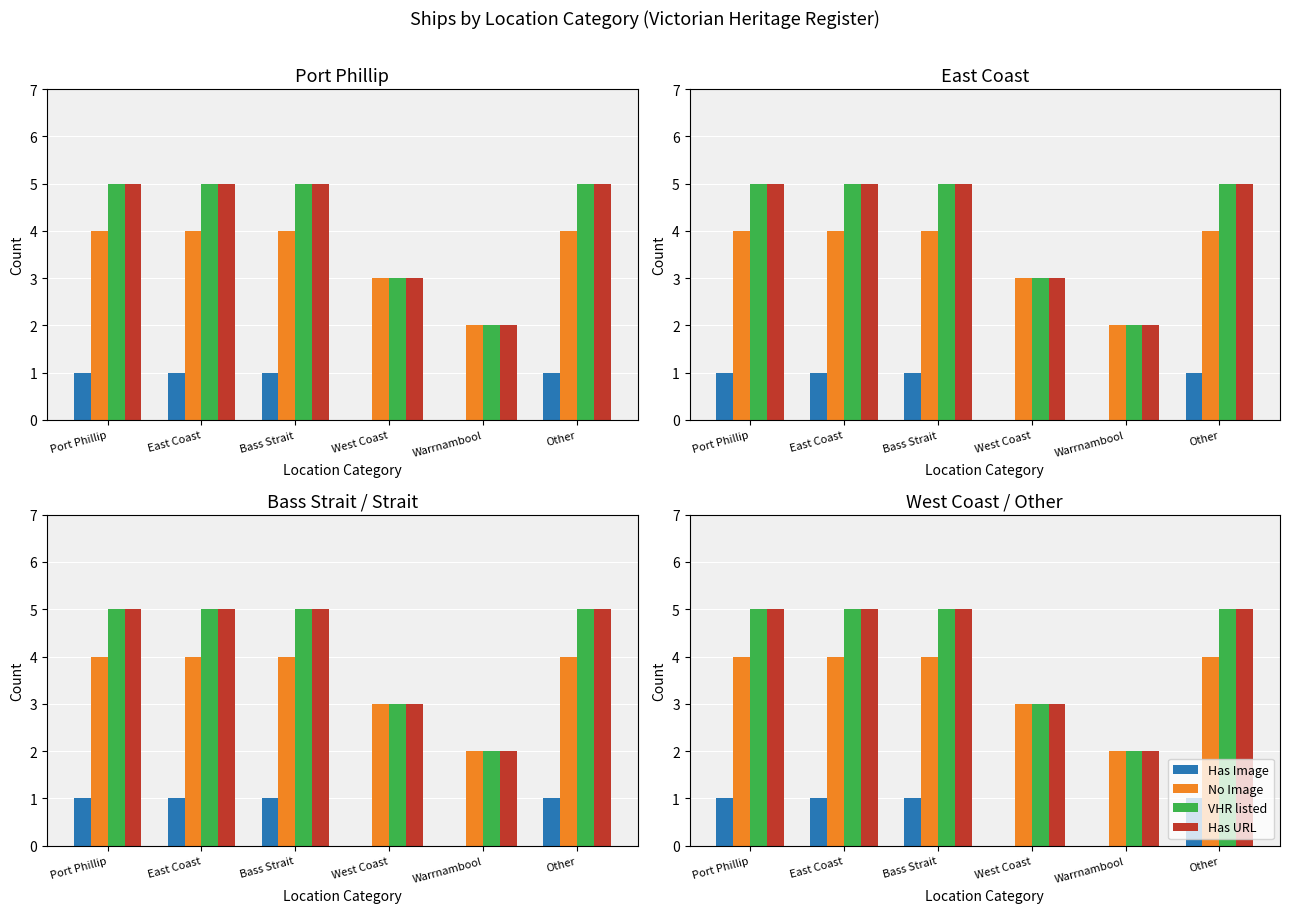

Which category has the highest value in the Has Image series?

Port Phillip